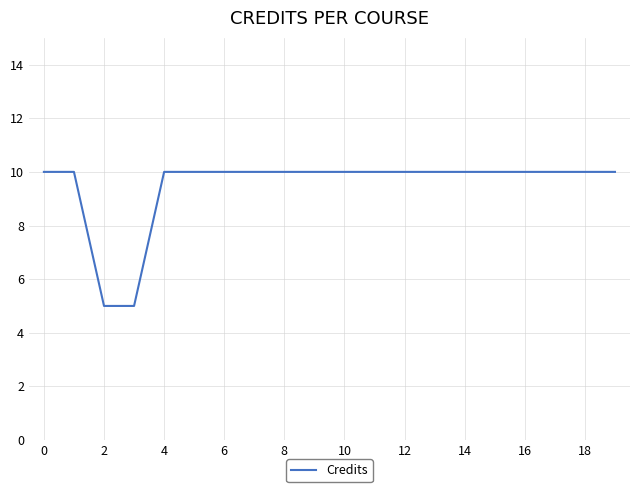

What is the difference between the maximum and minimum values?

5